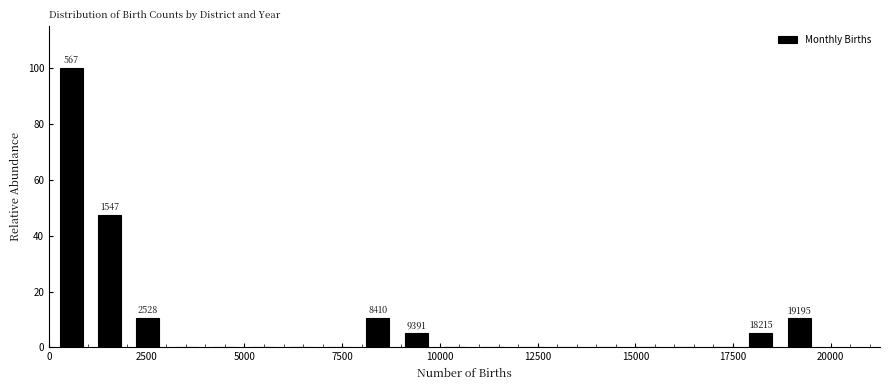

Around what value on the x-axis is the tallest bar? Give the approximate position of its centre, as read against the axis.

500